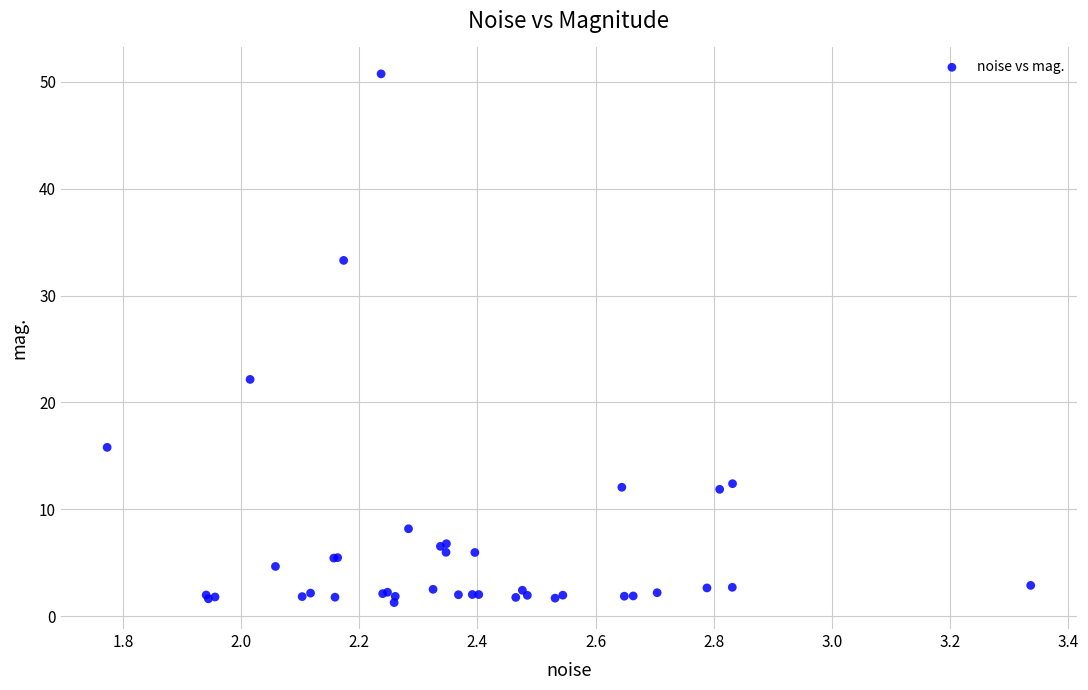

What Y value in the scatter plot is closest to 26?

22.2